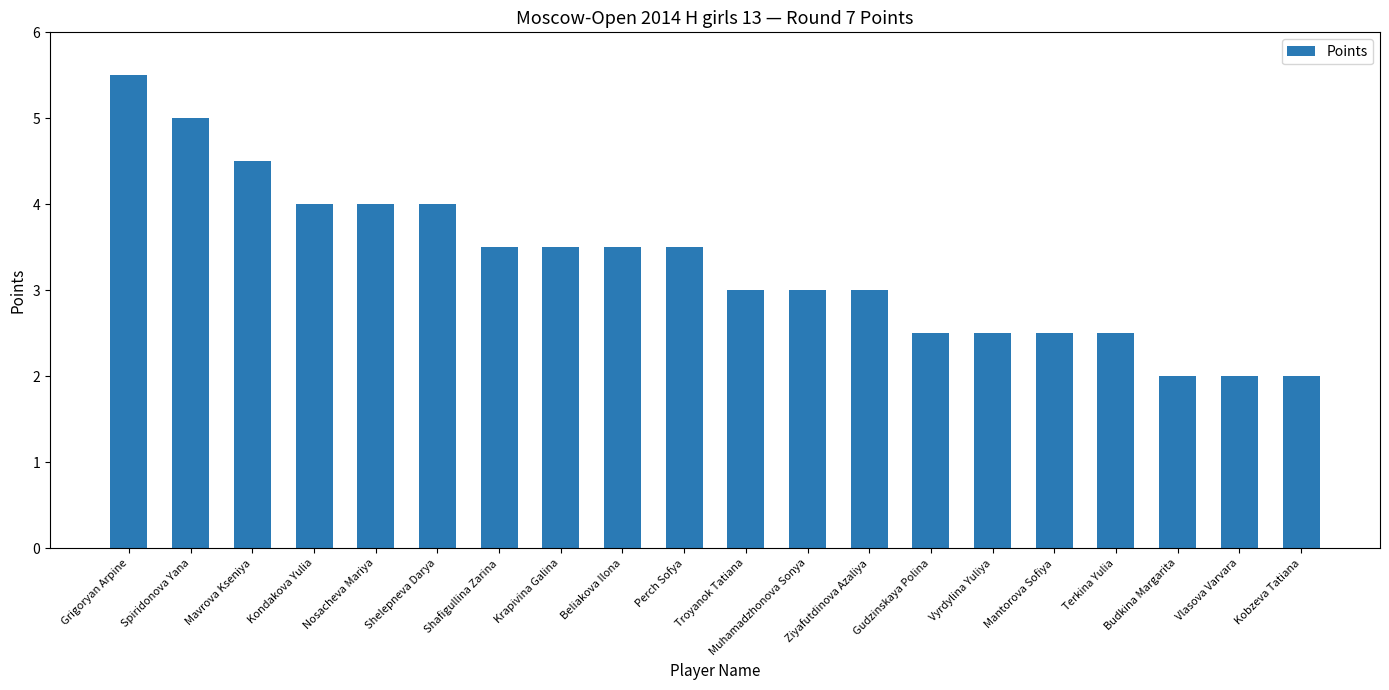

What is the label of the 5th bar from the left?

Nosacheva Mariya